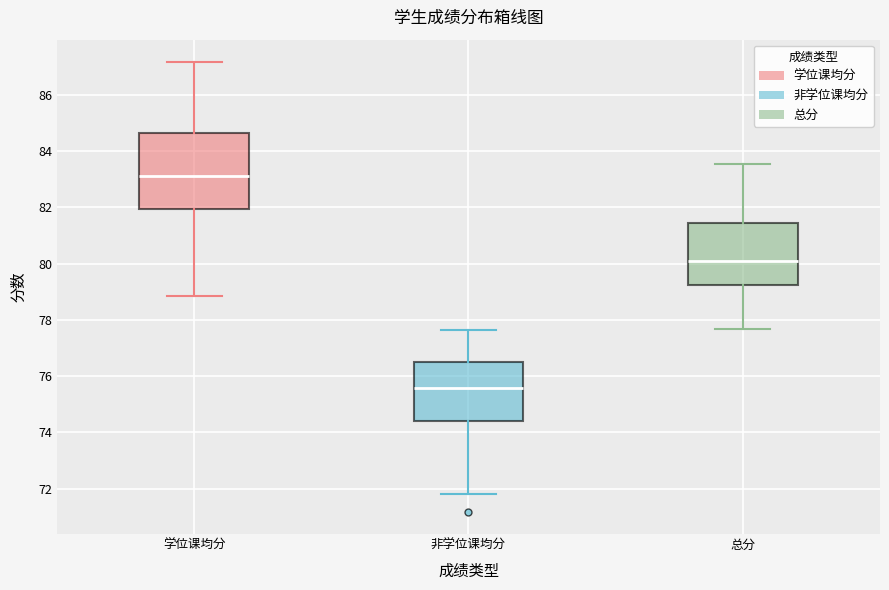

Which box has the lowest median line?

非学位课均分